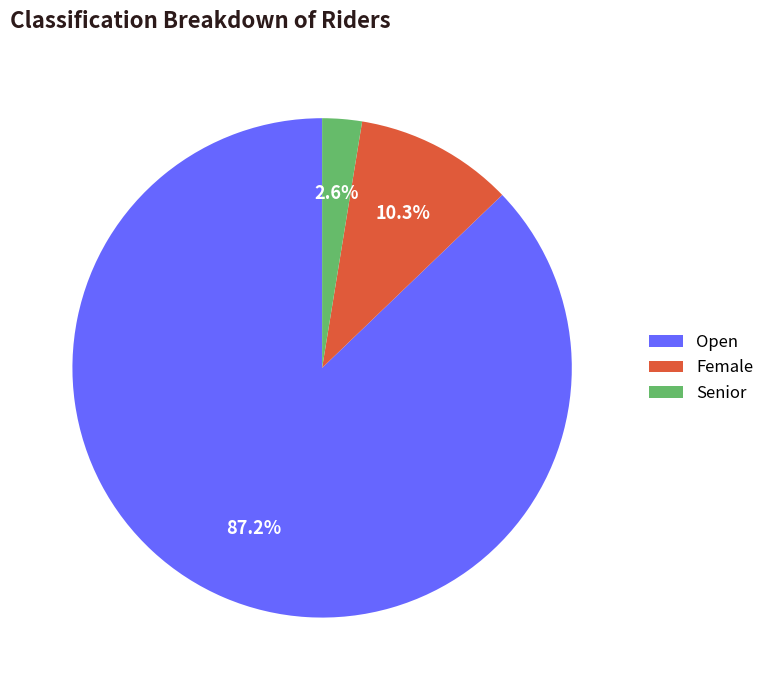

What percentage is the Open slice, to the nearest percent?

87%